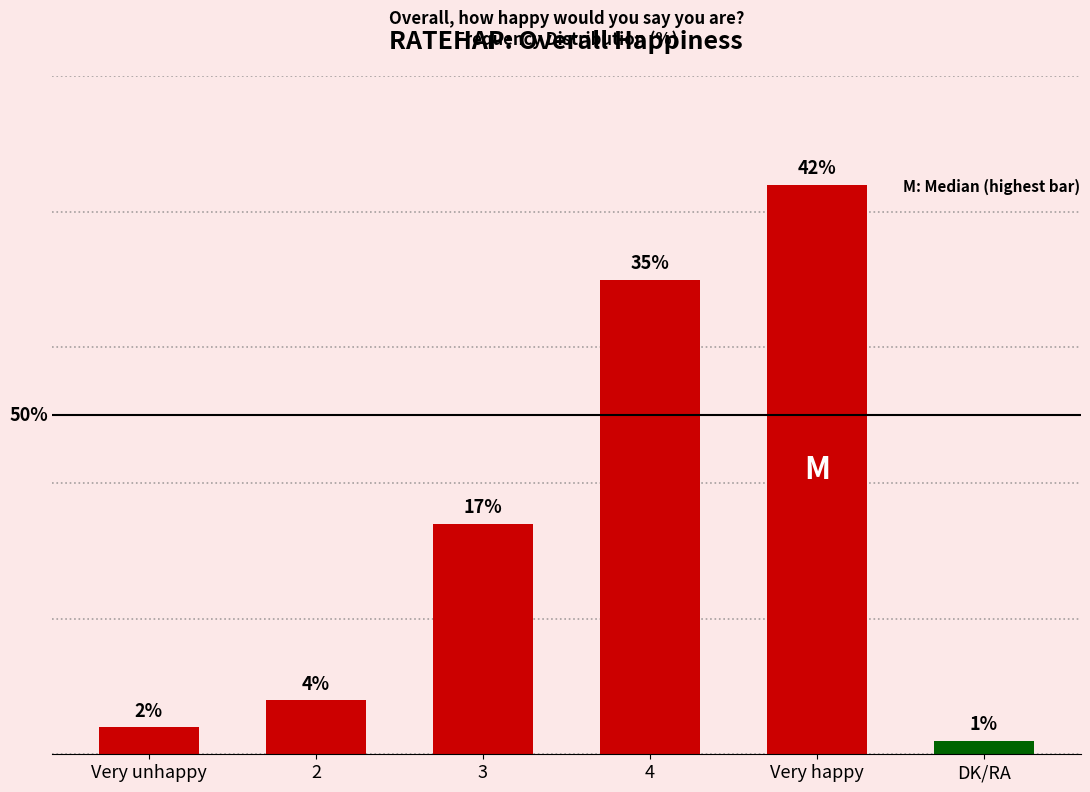

What is the label of the 2nd bar from the right?

Very happy